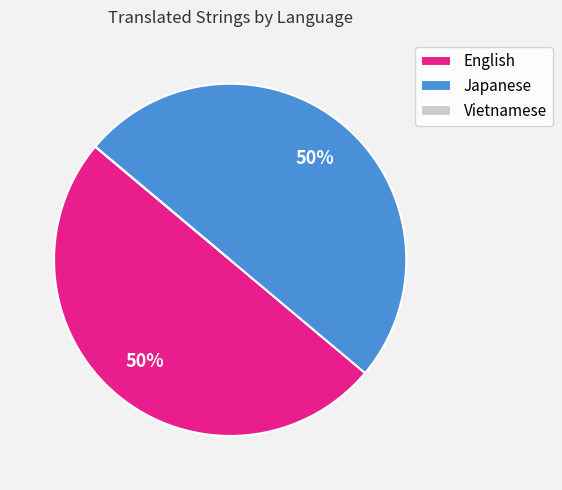

To the nearest percent, what is the combined percentage of Japanese and English?

100%